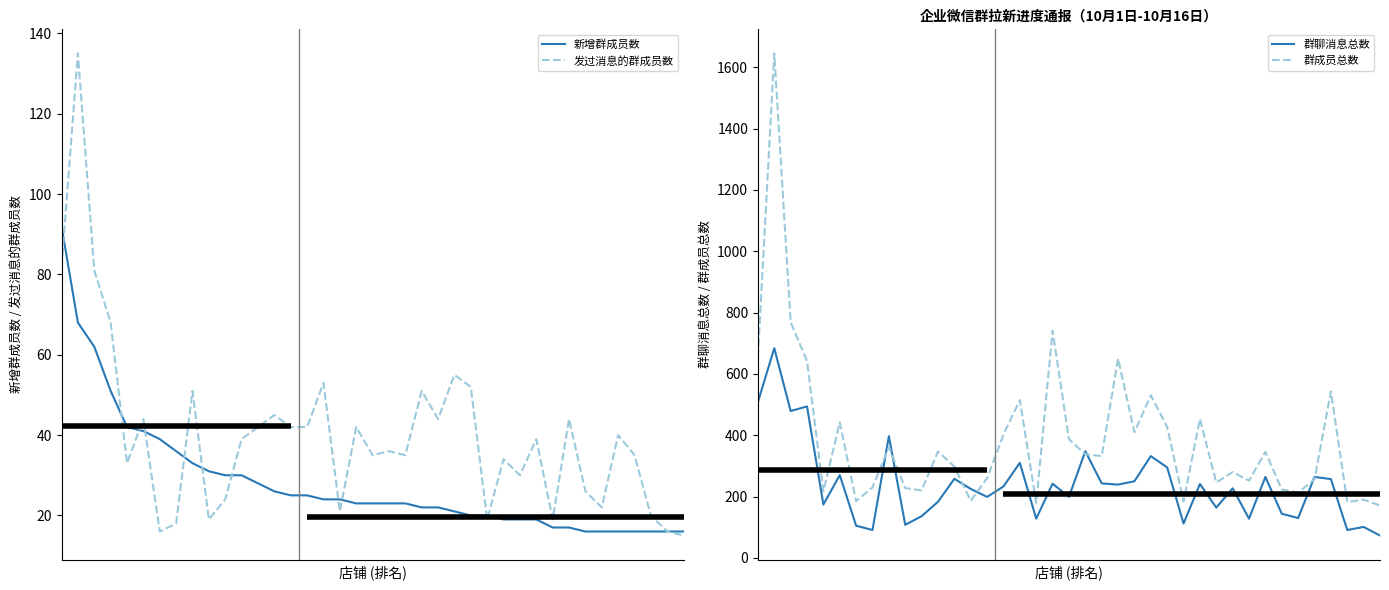

What is the spread (max minus min) of values at 4?

184